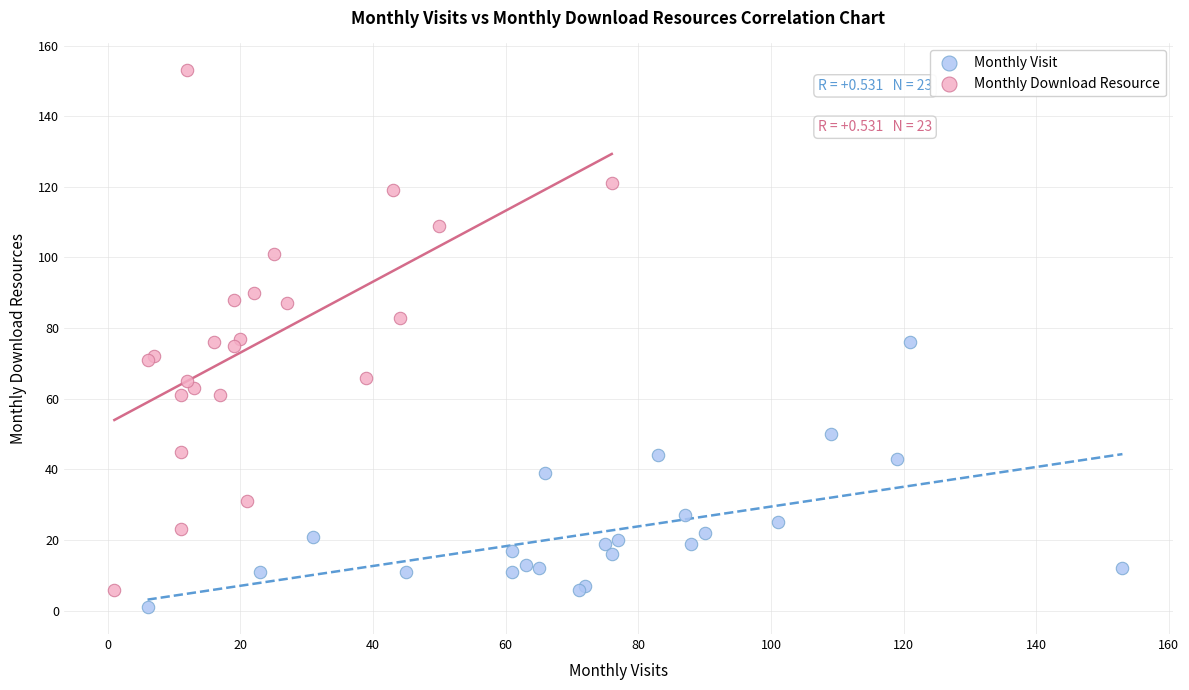

Which series has the largest Y range (max minus min)?

Monthly Download Resource